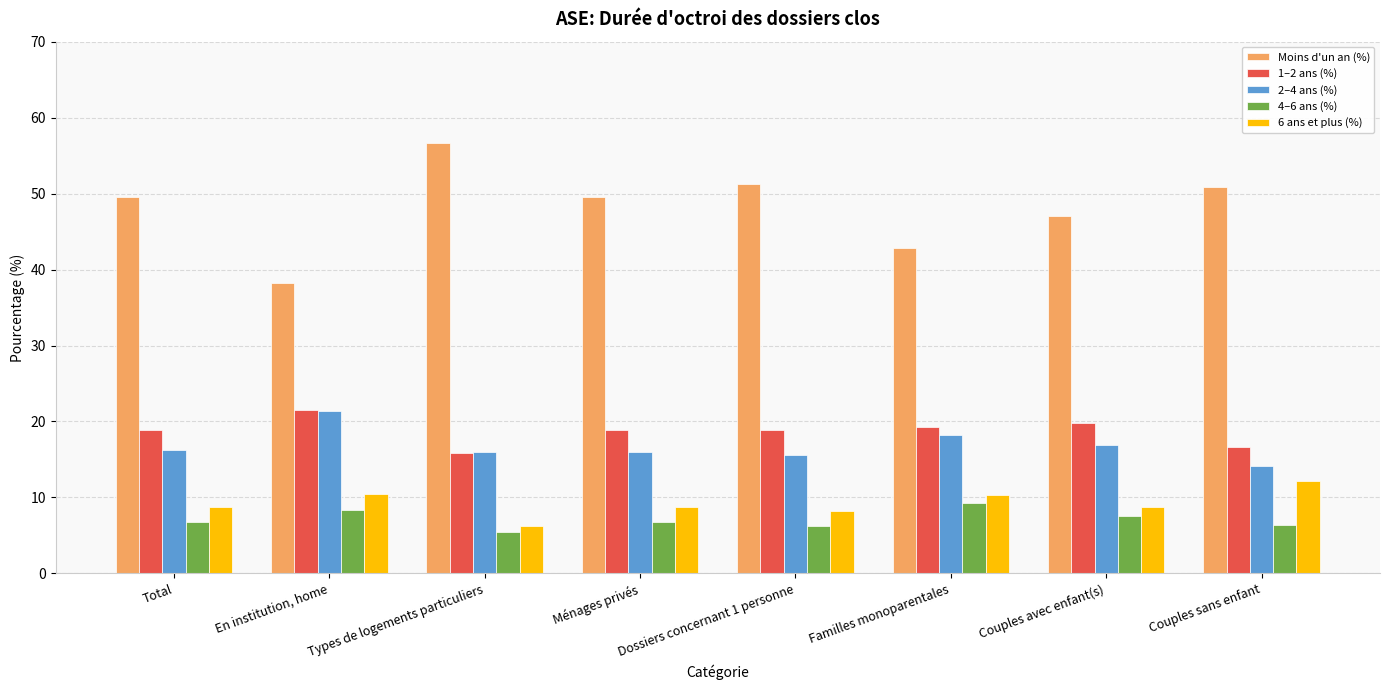

Are the bars grouped side by side (vs. stacked)?

Yes